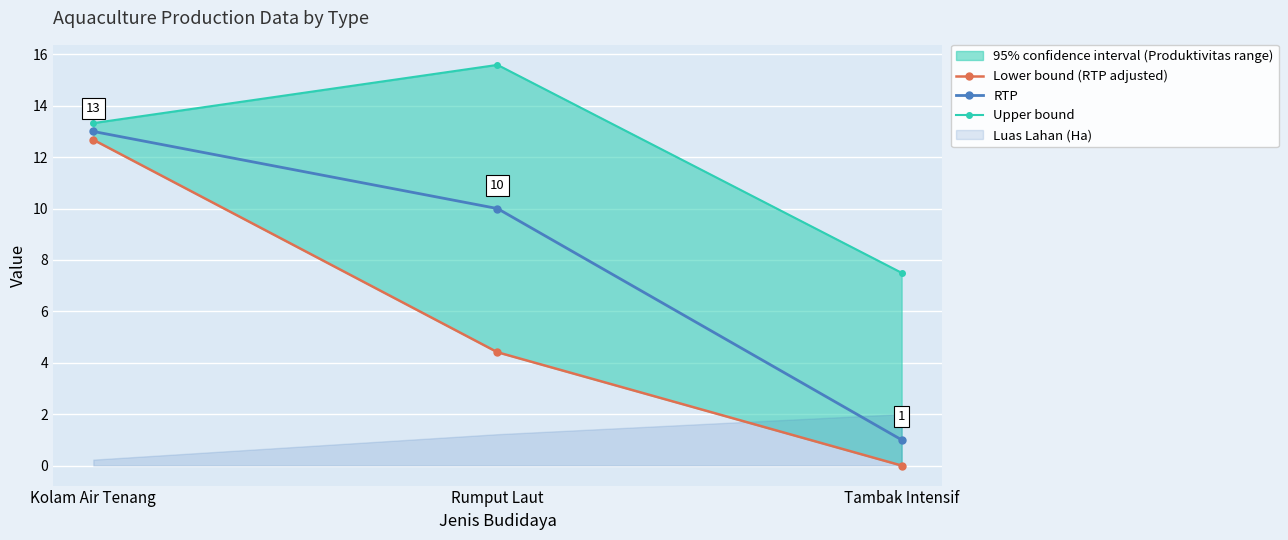

Reading left to right, extract all data points from this chart.

Lower bound (RTP adjusted): Kolam Air Tenang=12.7	Rumput Laut=4.4	Tambak Intensif=0.0
RTP: Kolam Air Tenang=13.0	Rumput Laut=10.0	Tambak Intensif=1.0
Upper bound: Kolam Air Tenang=13.3	Rumput Laut=15.6	Tambak Intensif=7.5